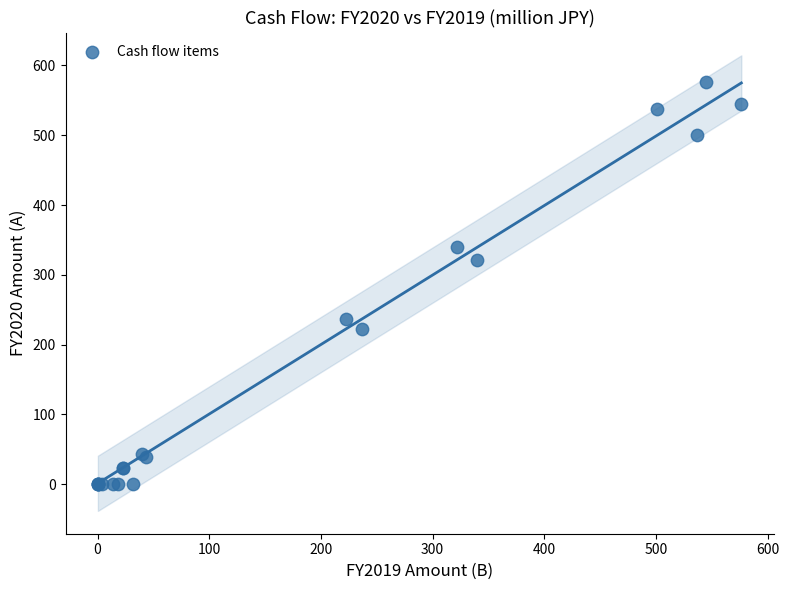

What Y value in the scatter plot is closest to 288?

321.6